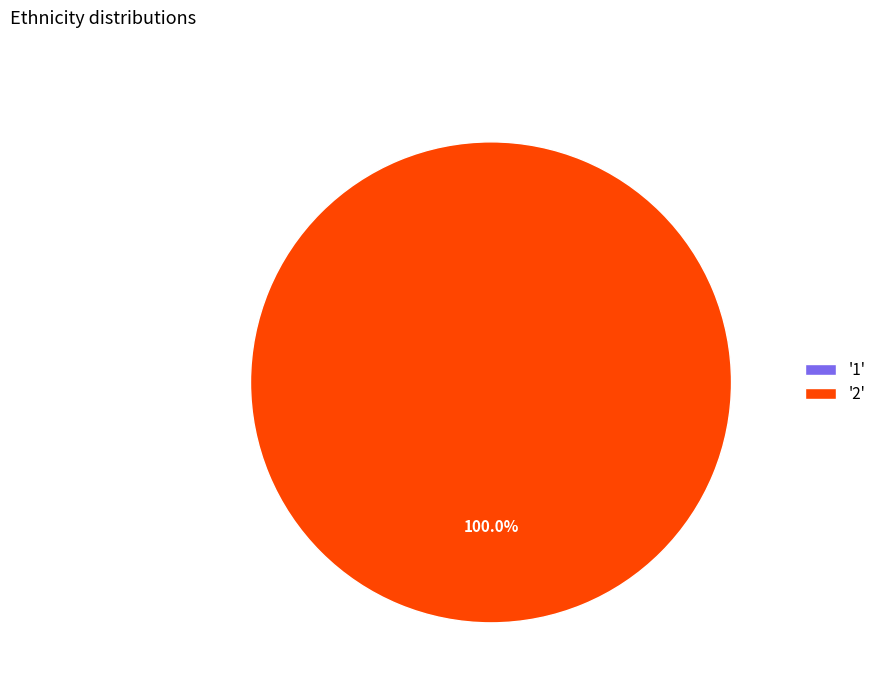

What percentage is NOT represented by 1?

100.0%